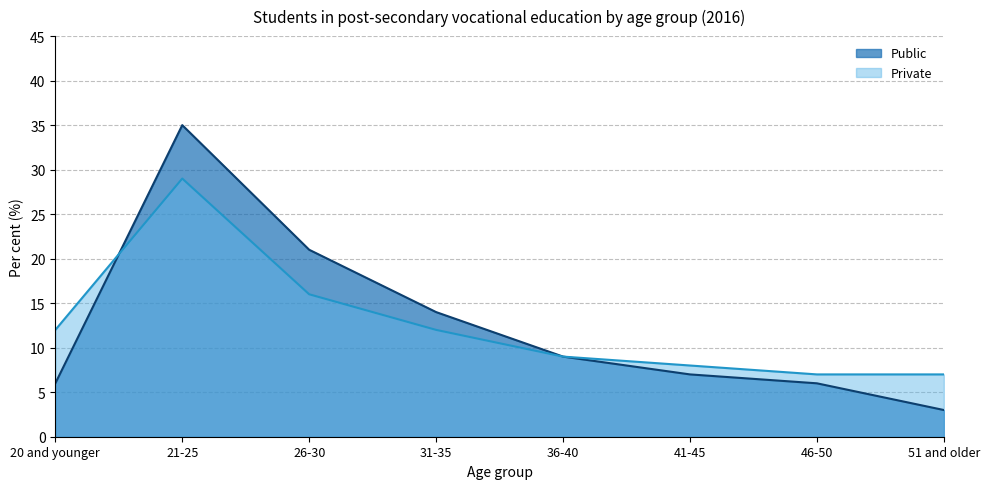

Rank the series by their average value, from lowest to highest.

Private, Public